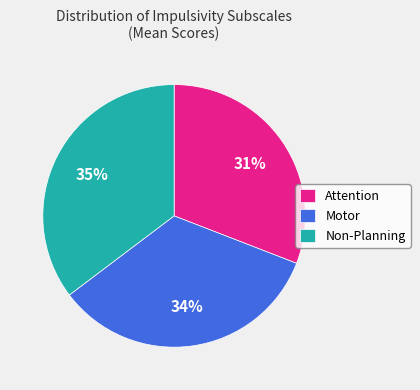

To the nearest percent, what is the difference between the Motor and Non-Planning slice percentages?

1%